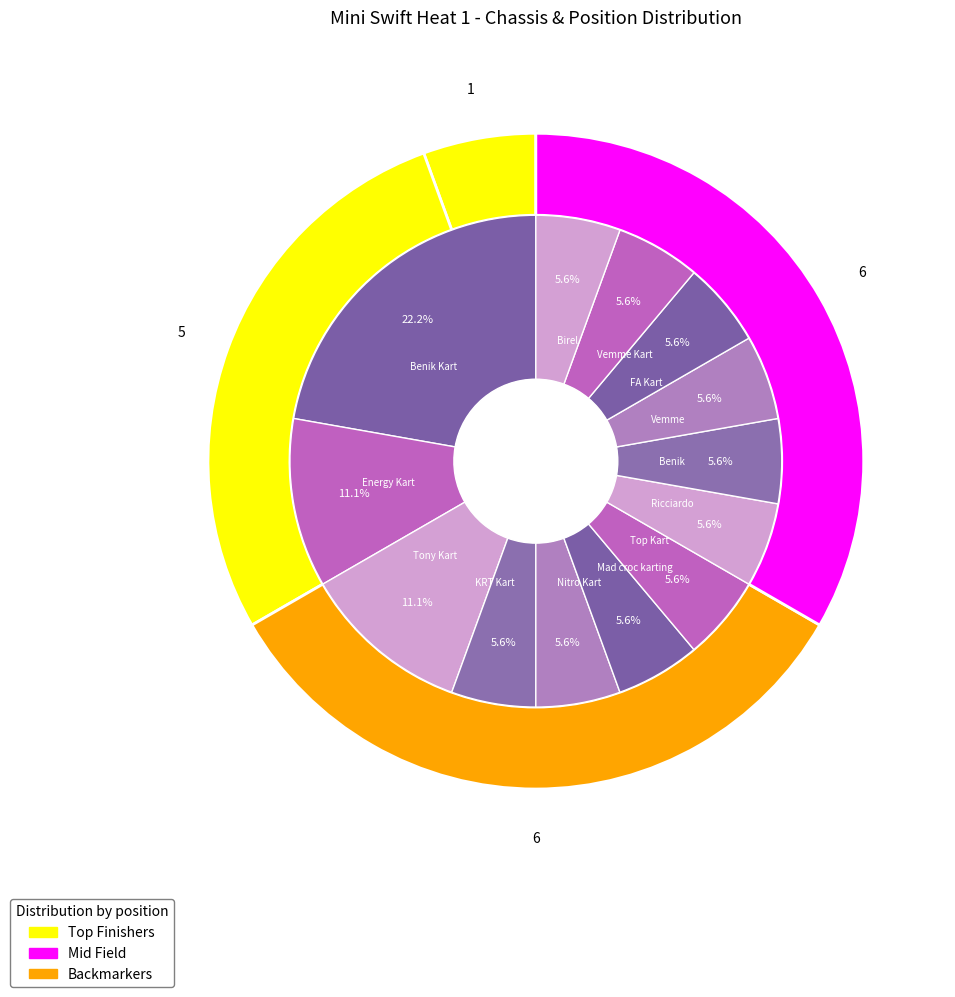

Is it true that Mathias Coito is 1% of the pie?

False